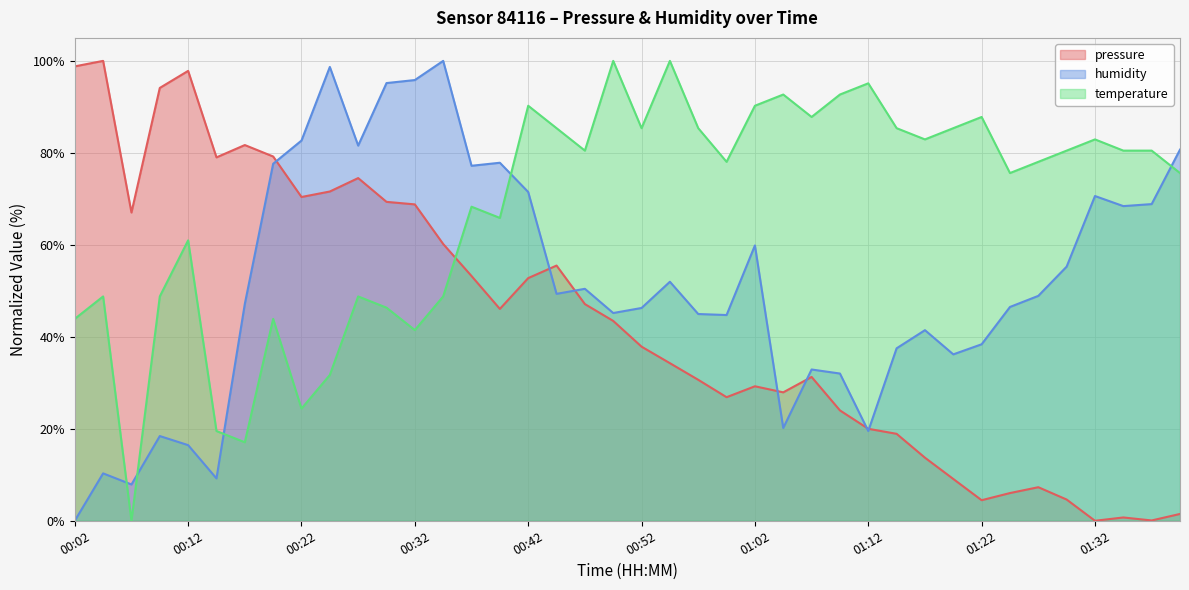

How many lines are shown in the chart?

3